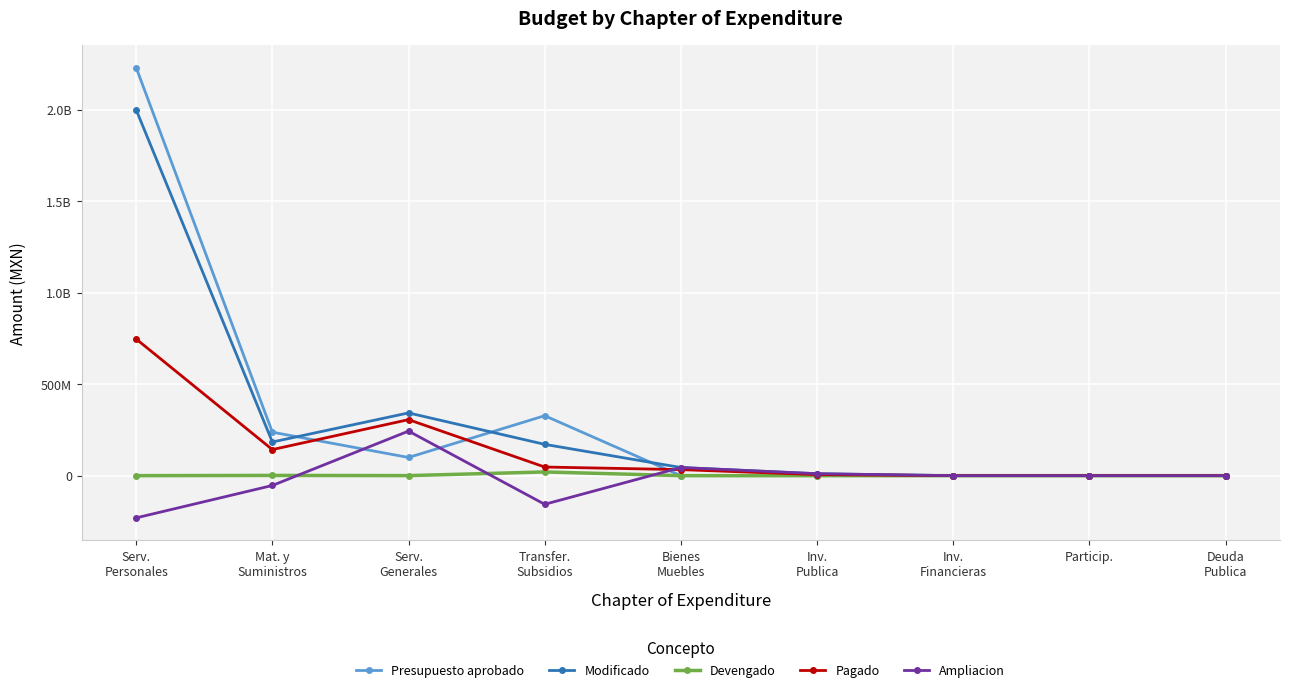

Does the chart display data point markers on the line(s)?

Yes